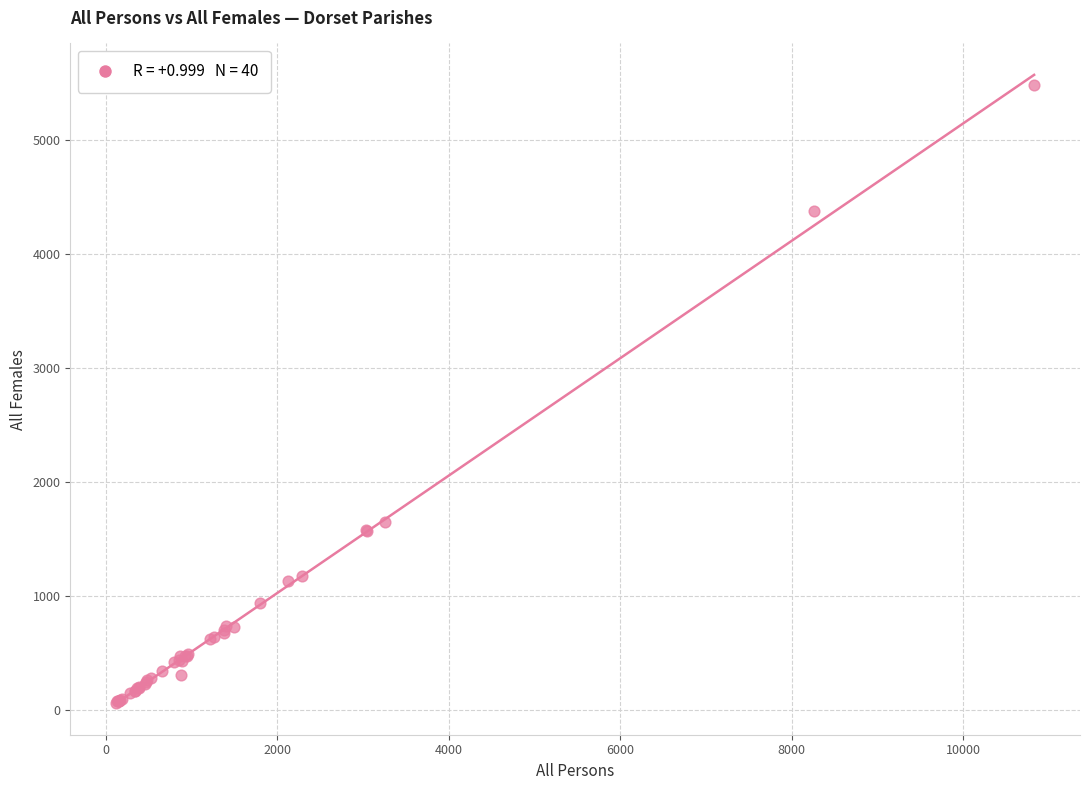

What Y value in the scatter plot is closest to 2773?

1653